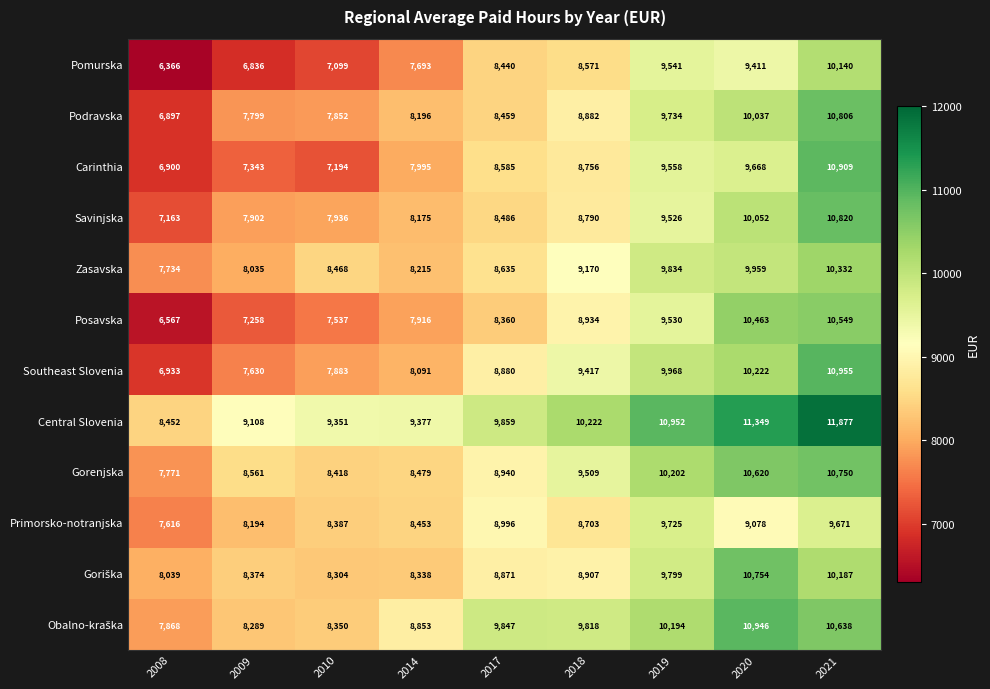

Which series changed the most between 2009 and 2021?

Carinthia